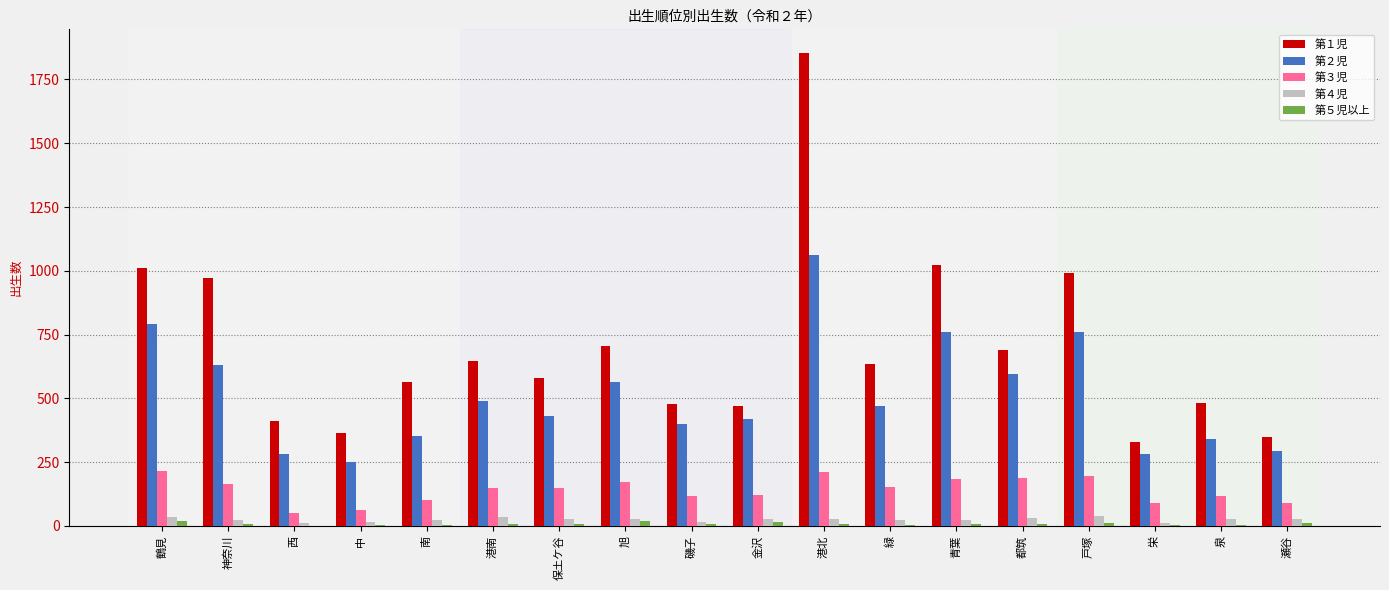

True or false: 第１児 has a value of 181 at 西.

False